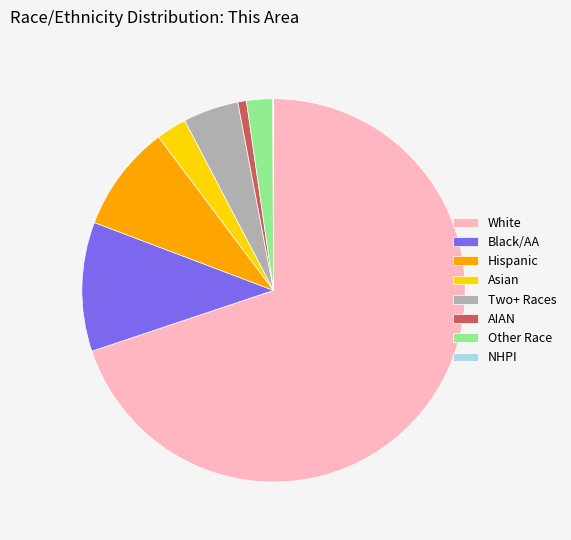

Which category accounts for the majority?

White